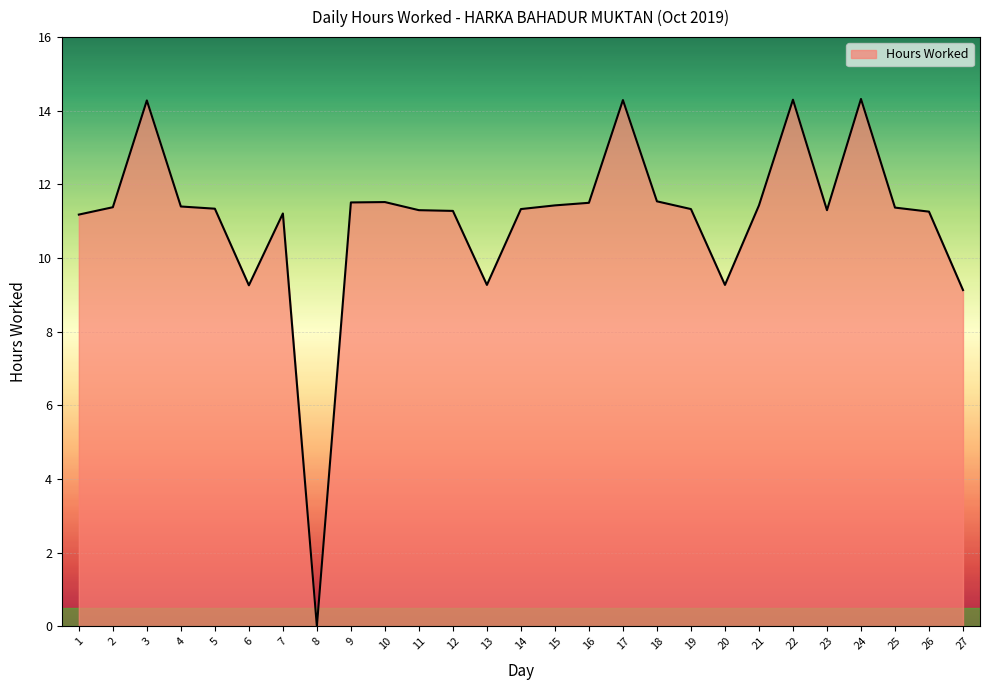

True or false: there are more than 0 points higher than both neighbors.

True